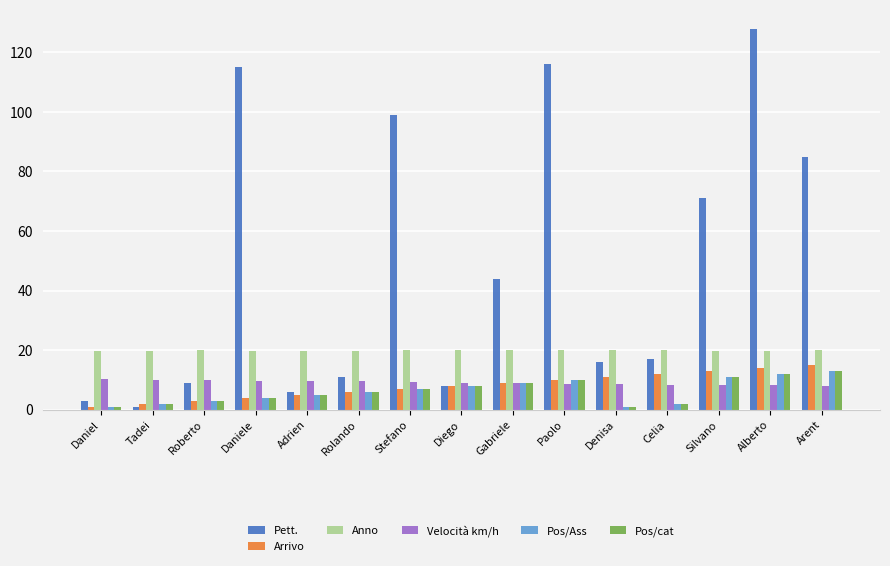

What is the sum of all Arrivo values?

120.0